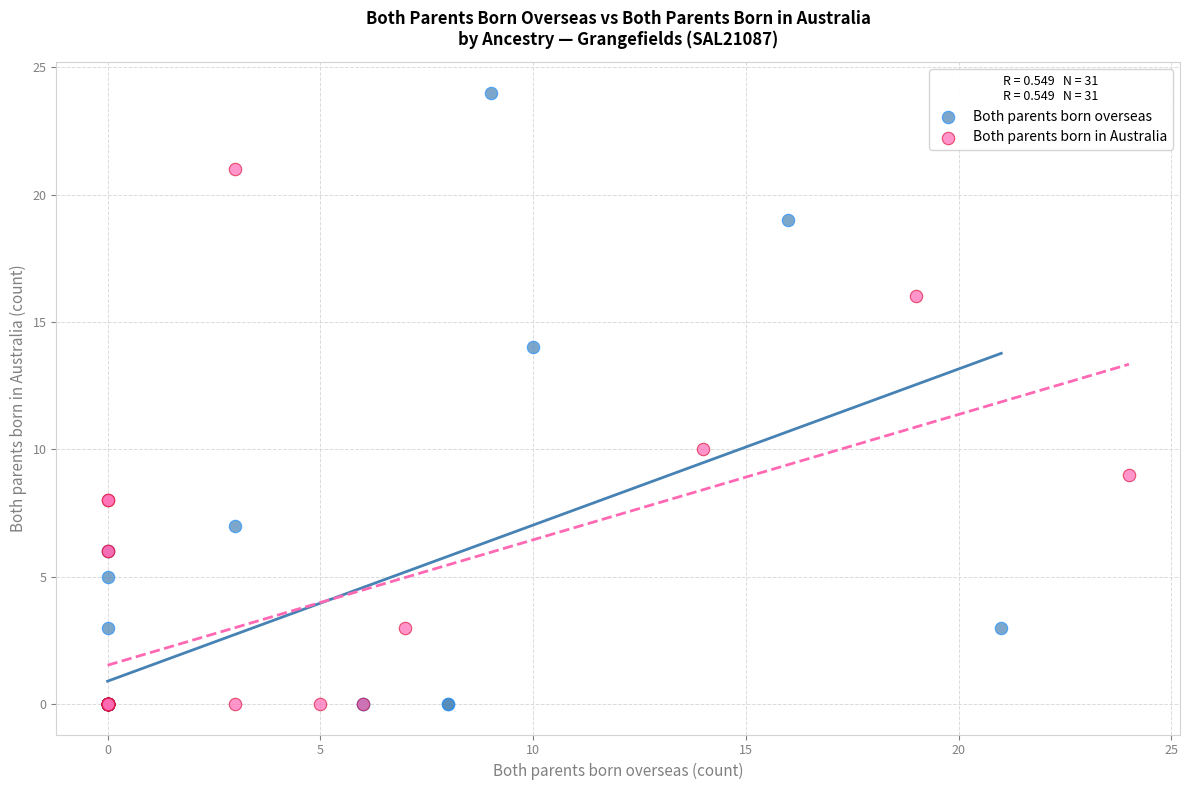

What are all the series names shown in the legend?

Both parents born overseas, Both parents born in Australia